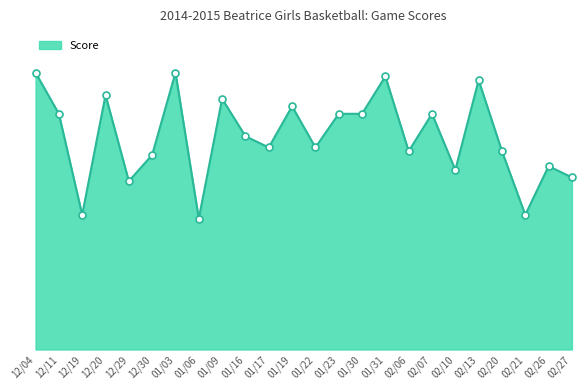

Between 01/30 and 02/07, which is larger?

01/30